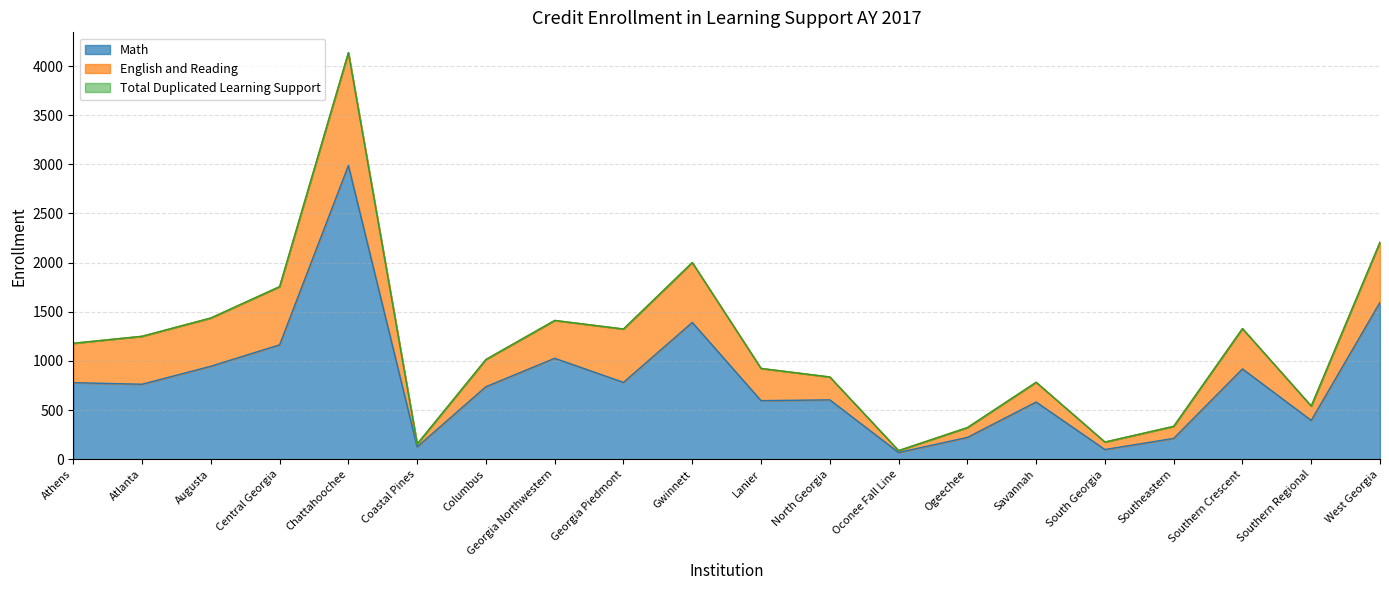

What is the minimum value for Math?

69